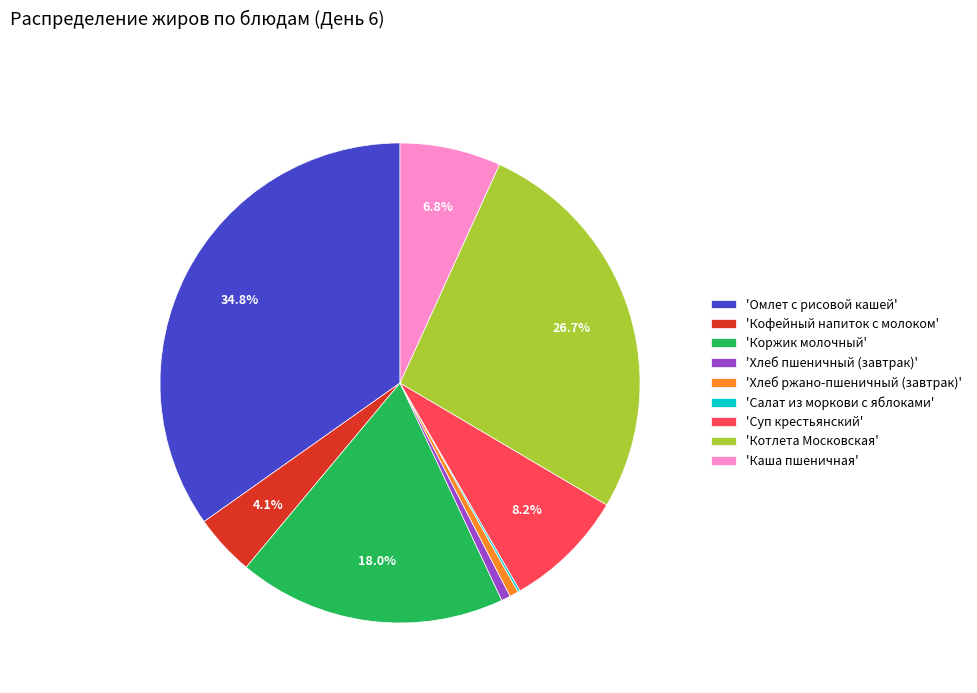

Does 'Каша пшеничная' represent more than half of the total?

No